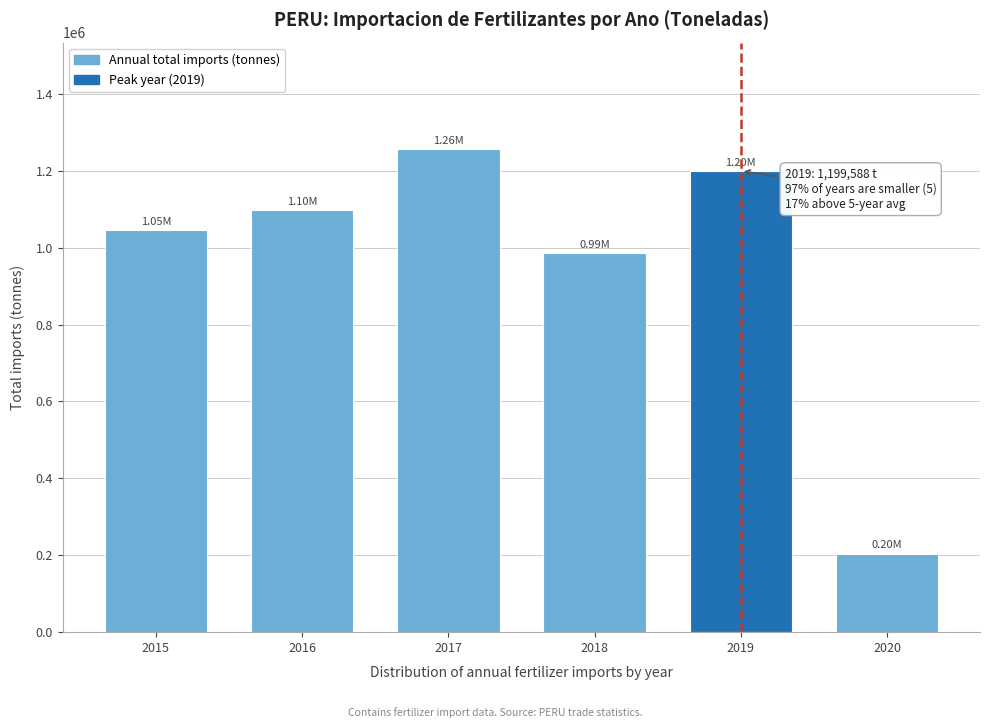

List the labels in order of value, largest first.

2017, 2019, 2016, 2015, 2018, 2020